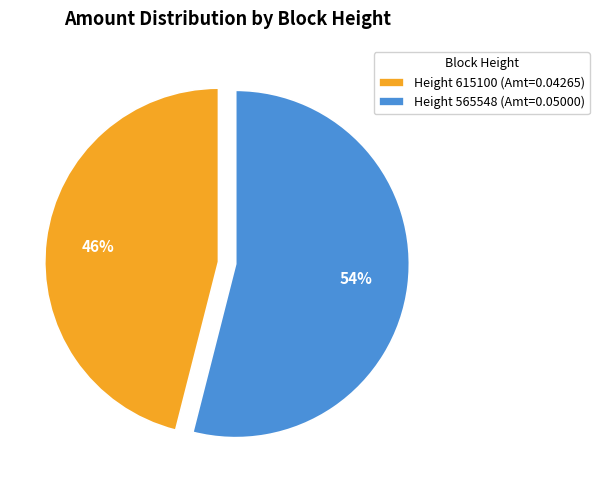

What is the largest slice in the pie chart?

Height 565548 (Amt=0.05000)